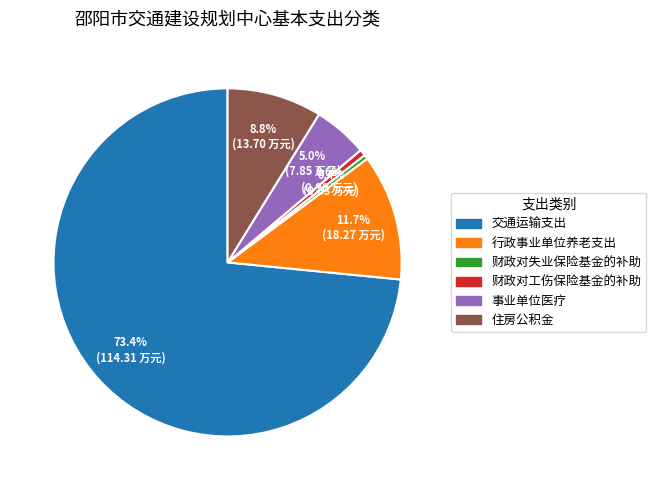

Which category has the biggest portion of the pie?

交通运输支出